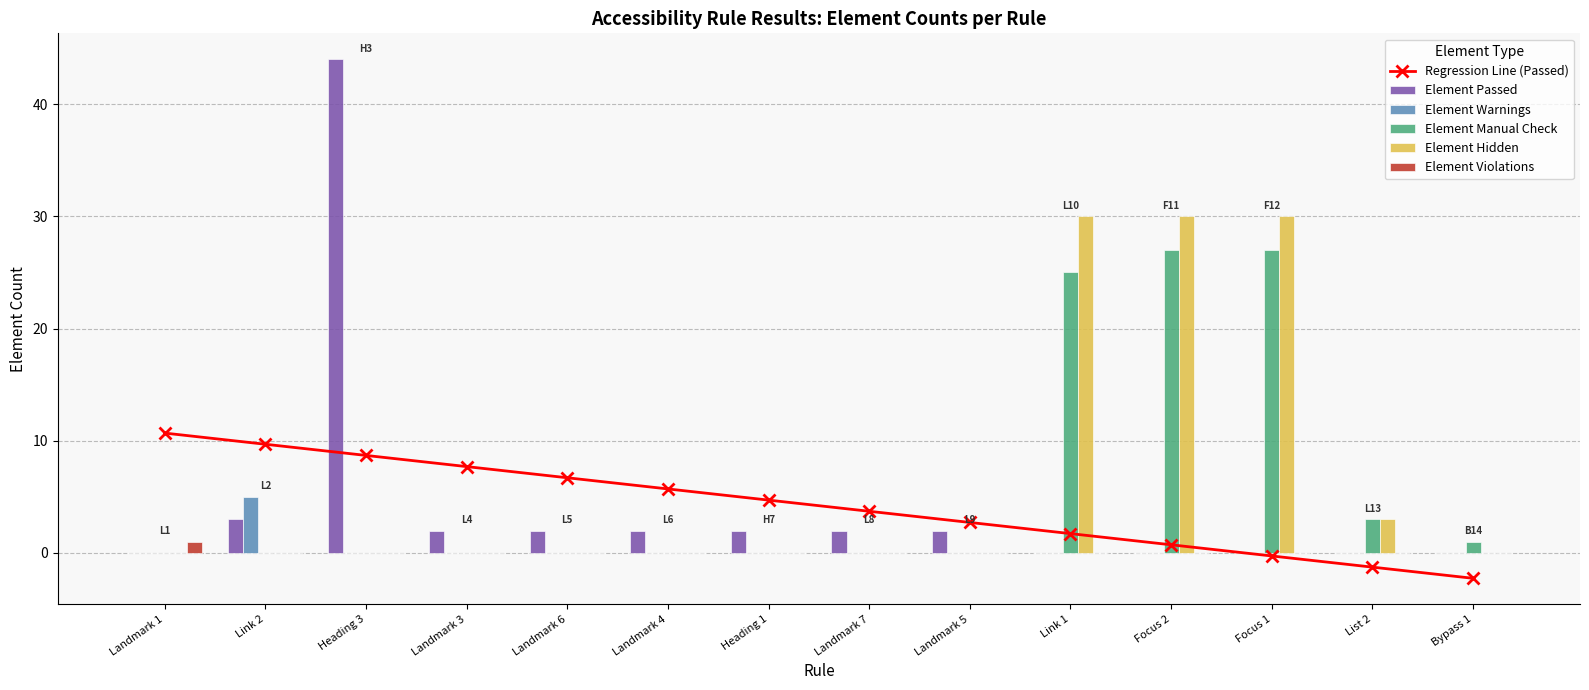

Which category has the highest value across all series?

Heading 3